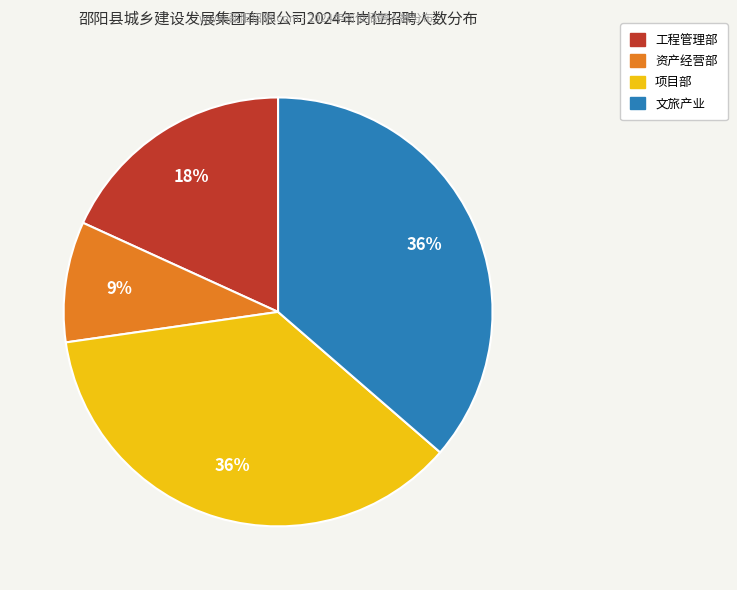

Is there a majority slice in this chart?

No